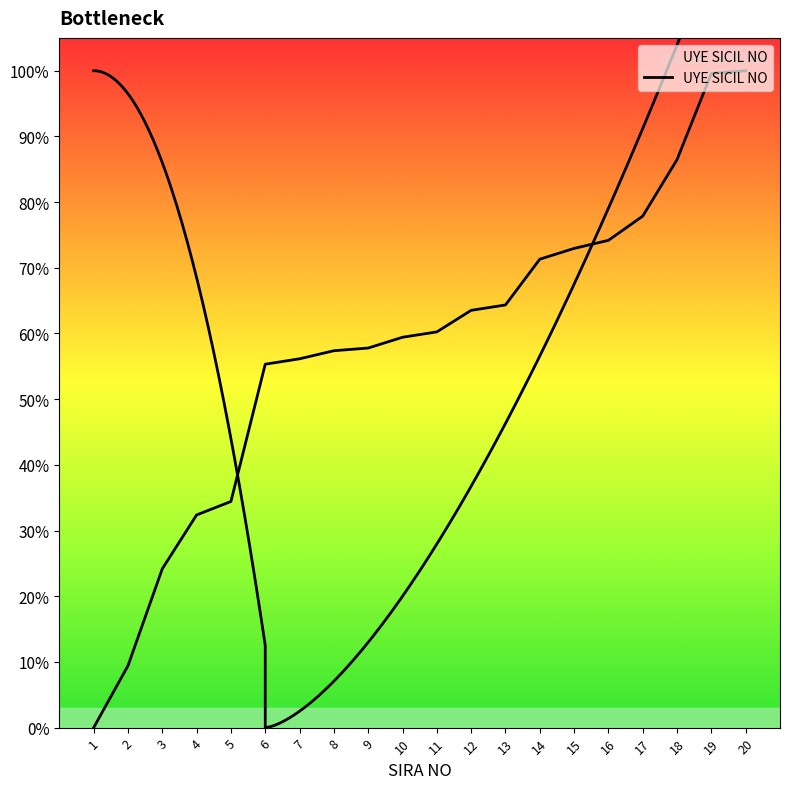

Does the chart have visible grid lines?

No